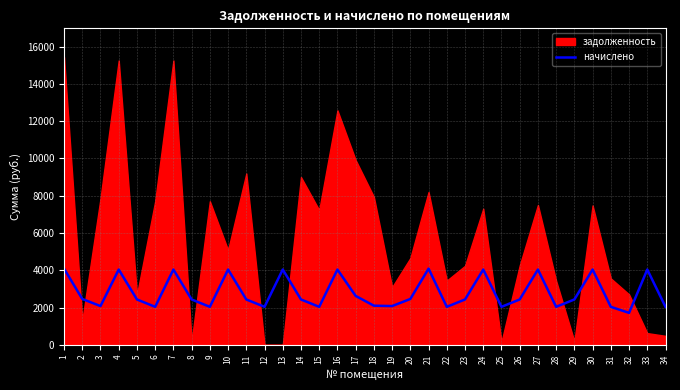

What is the highest value of the начислено series?

4089.2